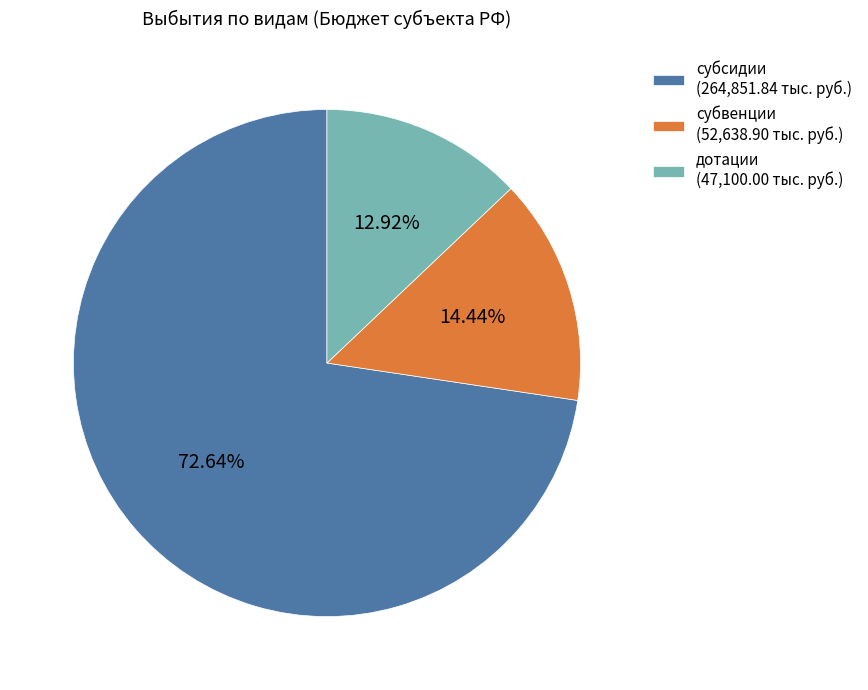

Between субвенции (52,638.90 тыс. руб.) and субсидии (264,851.84 тыс. руб.), which is larger?

субсидии (264,851.84 тыс. руб.)